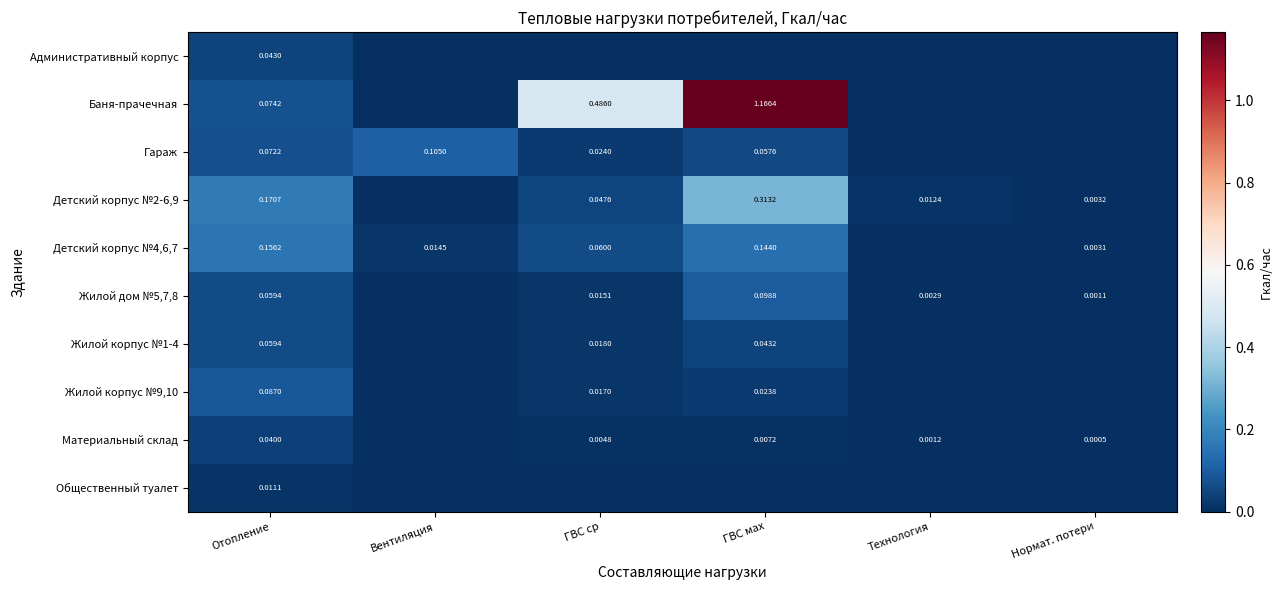

Is the value of Гараж at ГВС мах greater than the value of Баня-прачечная at Отопление?

No